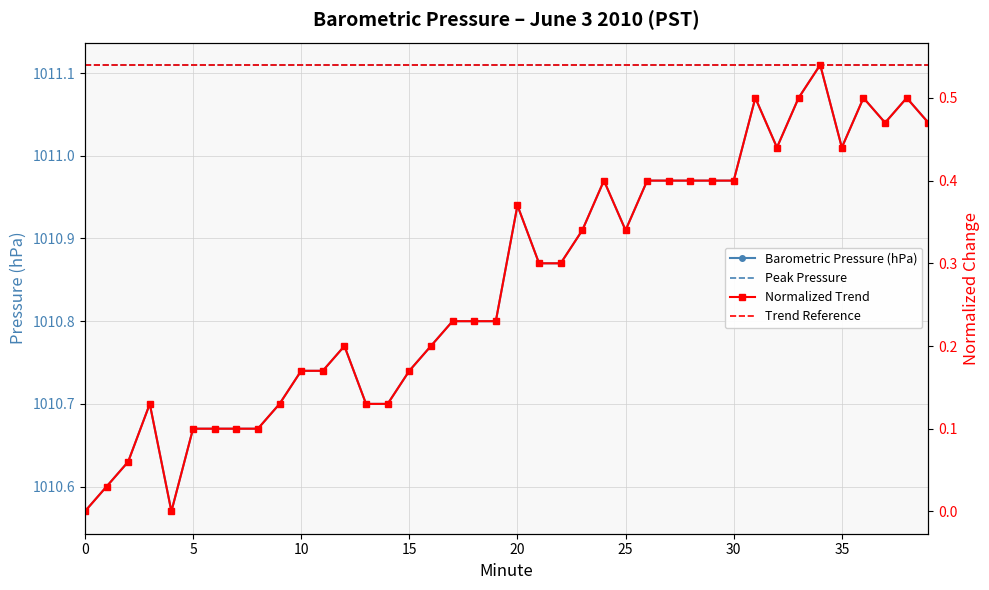

The Barometric Pressure (hPa) series shows 640.8 at 28. True or false?

False